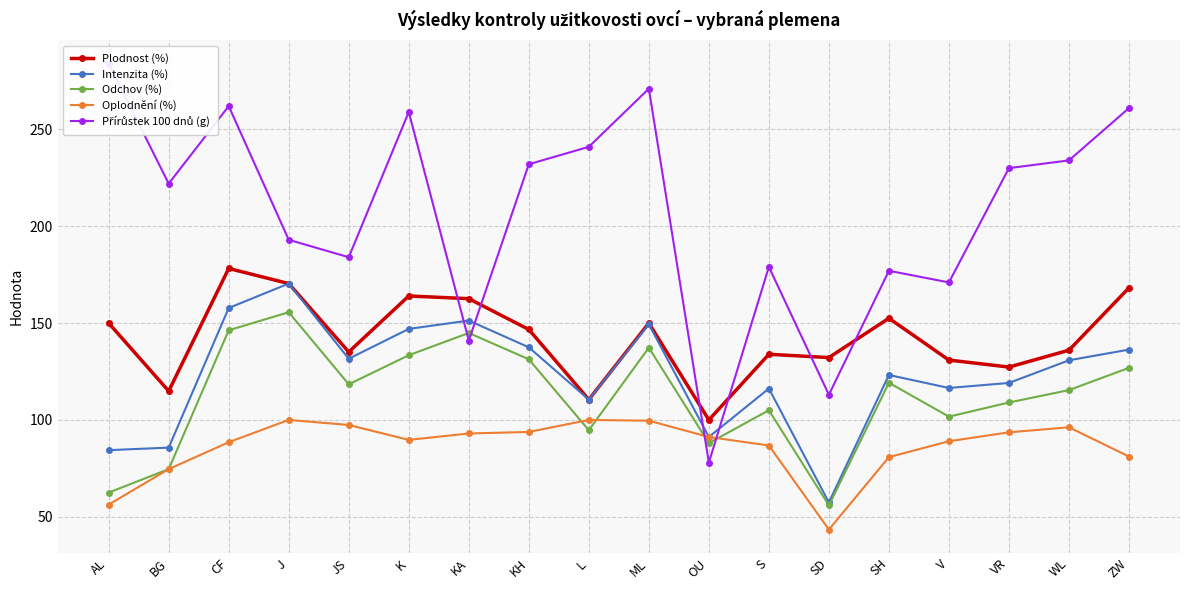

What is the value of the Přírůstek 100 dnů (g) point at the 8th from the left?

232.0